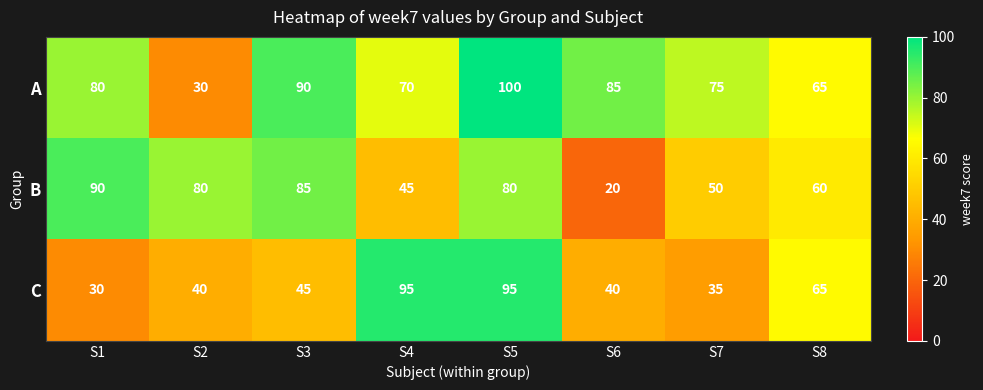

Read the B value at S2.

80